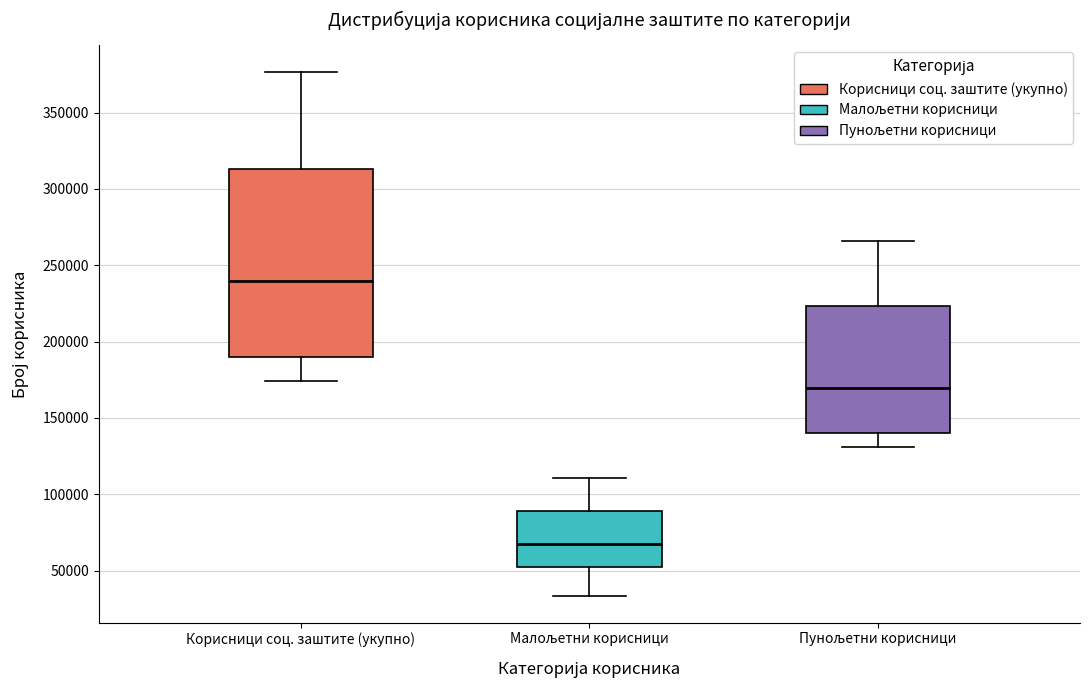

Reading left to right, transcribe this box plot: for each box, give where its median line is, the range the box spans, and where its two whiskers end, as read against the y-axis. The values are not printed on the chart, so give them approximately, as read against the axis.

Корисници соц. заштите (укупно): median 240000, box 190000 to 315000, whiskers 175000 to 375000
Малољетни корисници: median 65000, box 50000 to 90000, whiskers 35000 to 110000
Пунољетни корисници: median 170000, box 140000 to 225000, whiskers 130000 to 265000